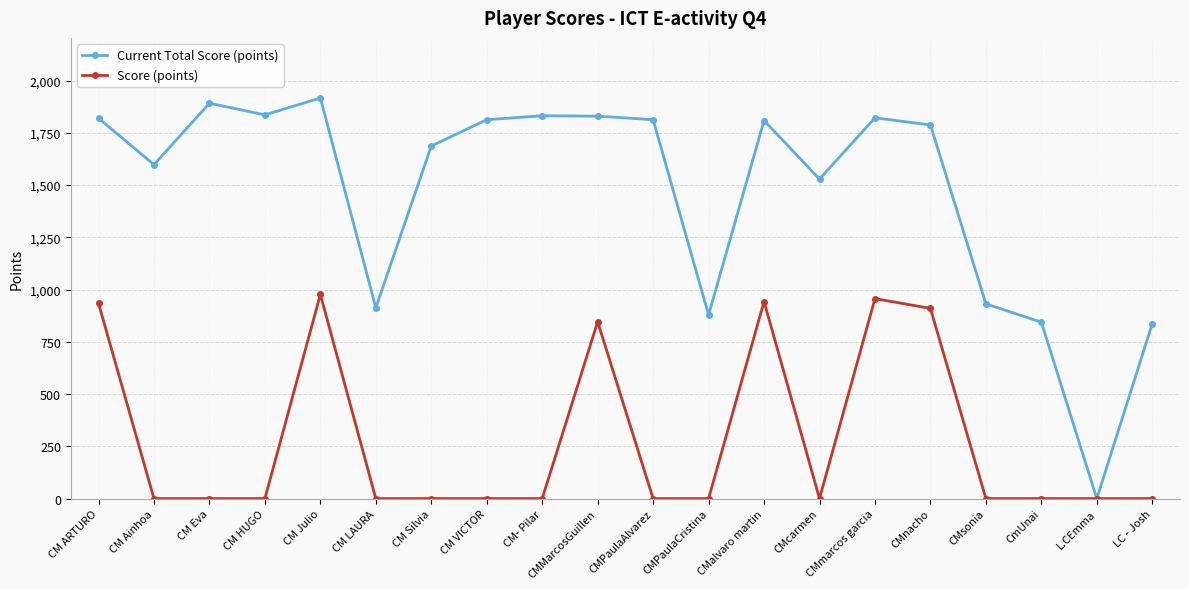

True or false: Score (points) has more than 0 interior local peaks.

True